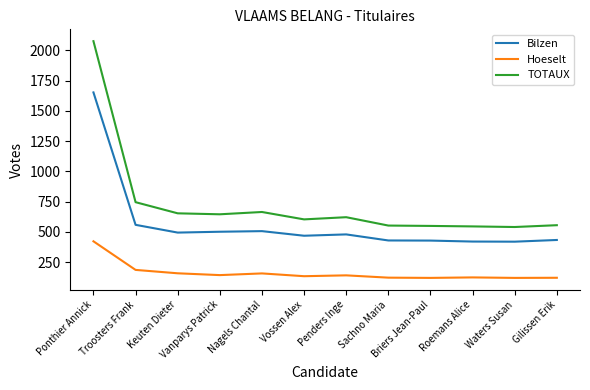

Rank the series at Sachno Maria from lowest to highest value.

Hoeselt, Bilzen, TOTAUX